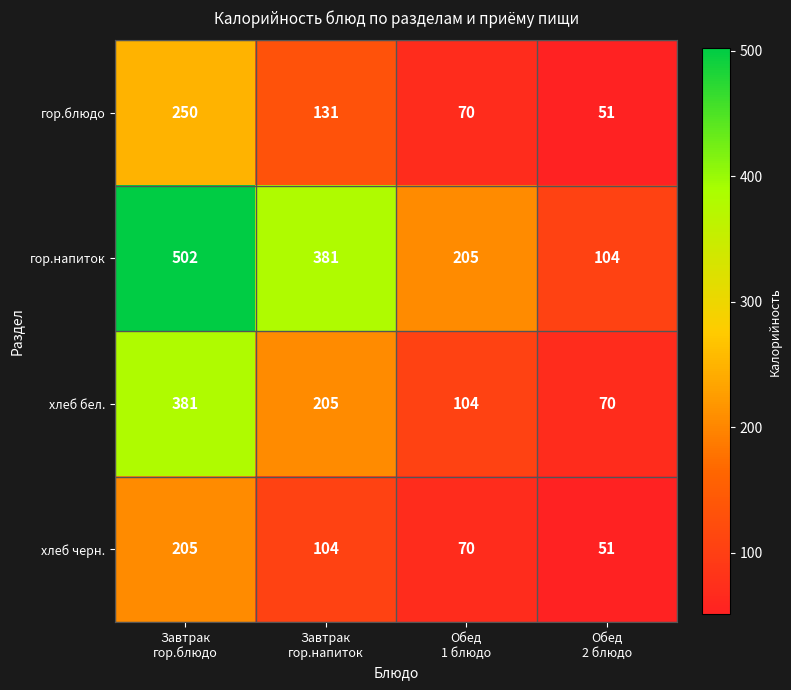

What is the difference between the maximum and minimum values in the хлеб черн. series?

154